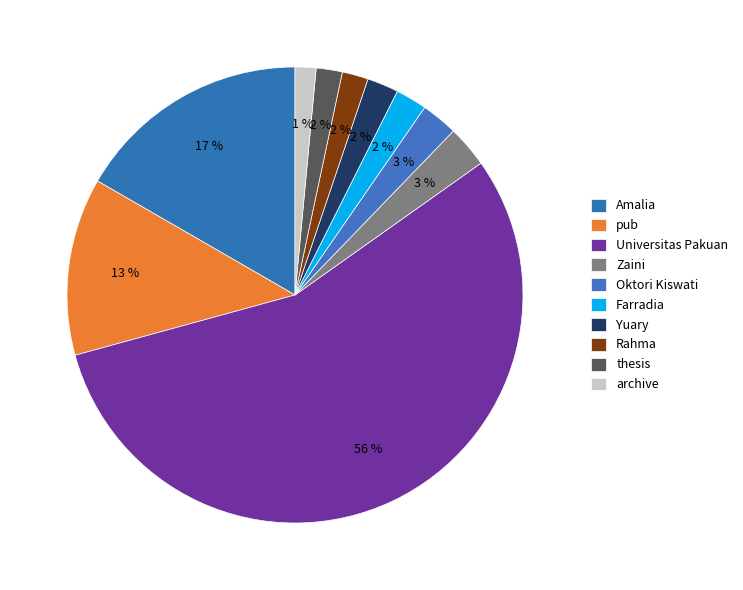

Count the number of slices in the pie.

10